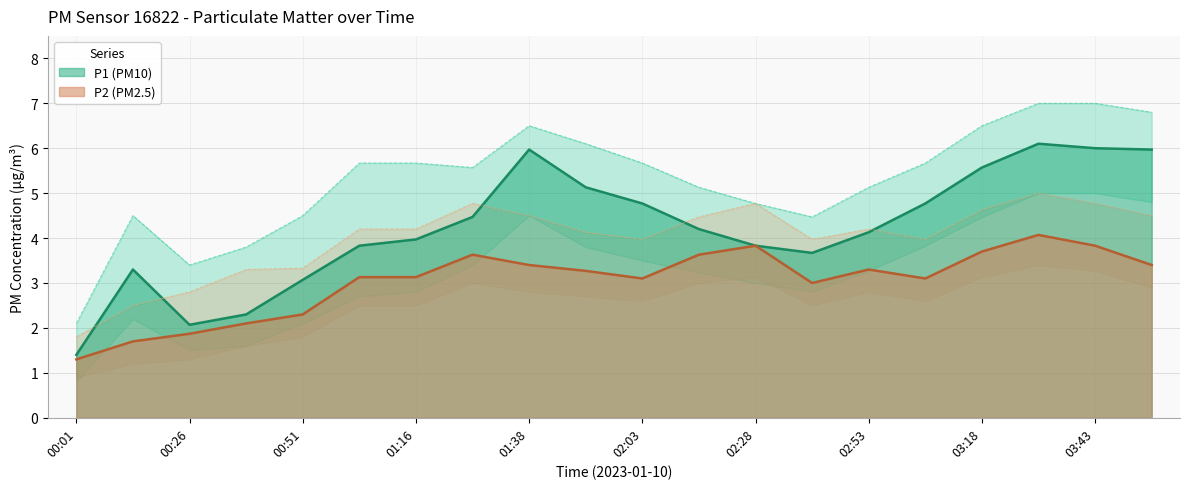

What is the total value across all series at 03:18?

9.3